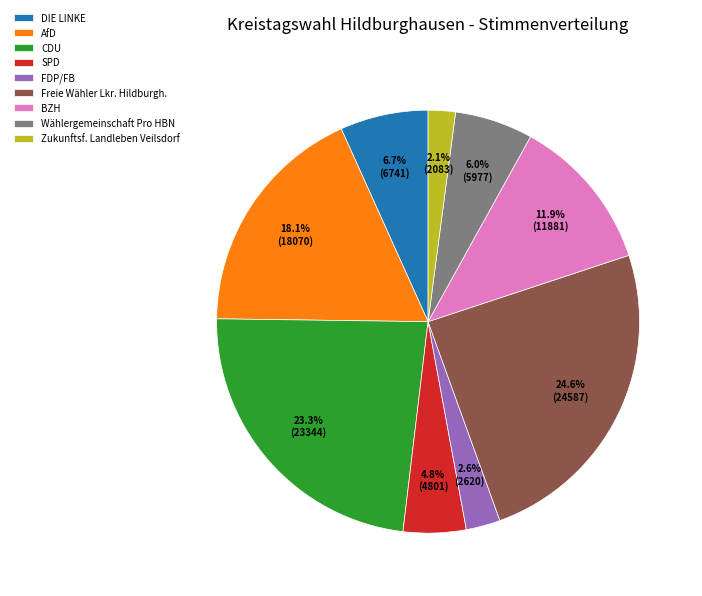

Does AfD account for over 50% of the chart?

No